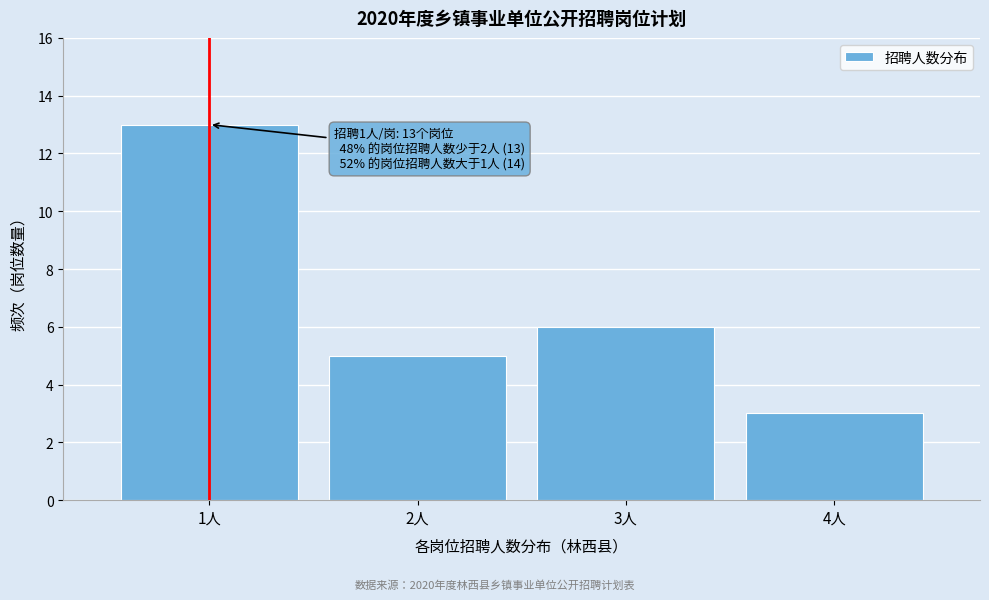

Reading left to right, list all the values displayed in this chart.

13	5	6	3